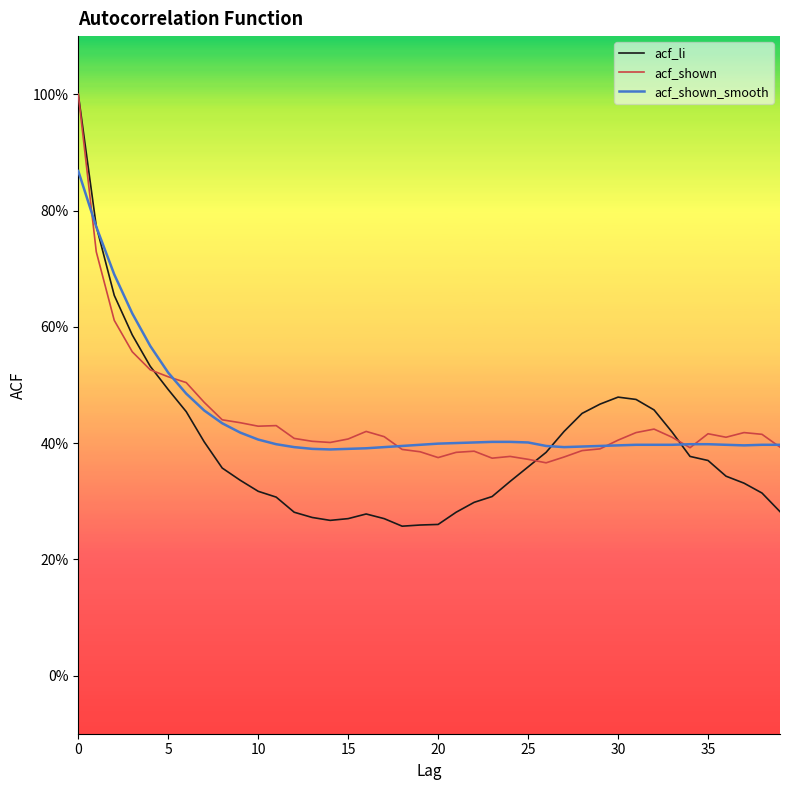

Is this an area chart (filled region under the line)?

No